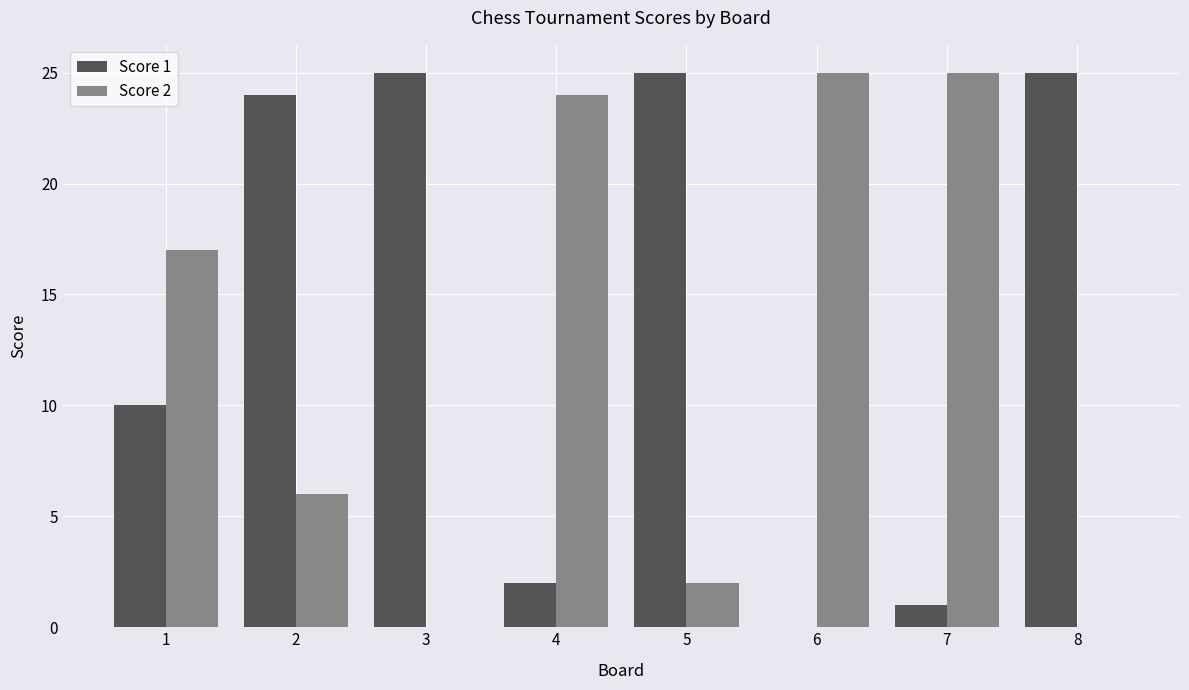

The Score 2 series shows 15 at 4. True or false?

False